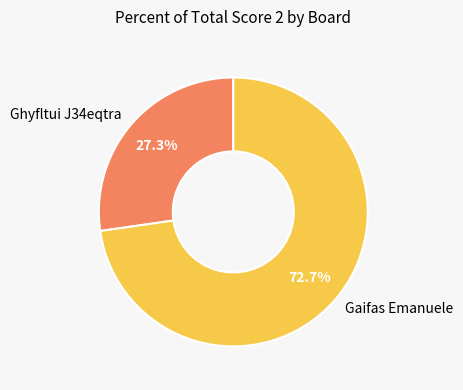

What is the smallest slice in the pie chart?

Ghyfltui J34eqtra